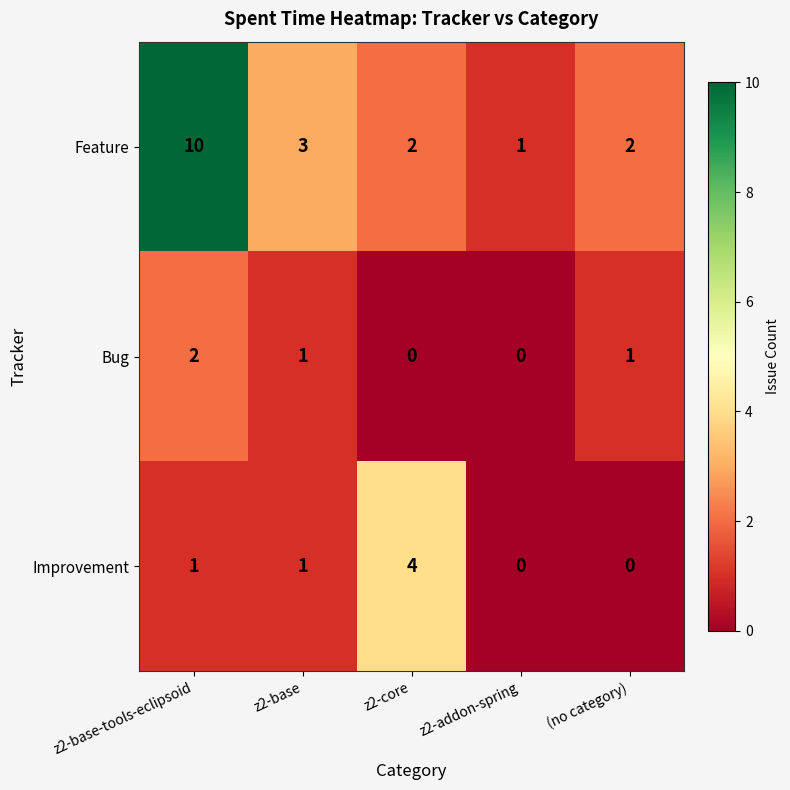

At which category is the sum across all series the highest?

z2-base-tools-eclipsoid